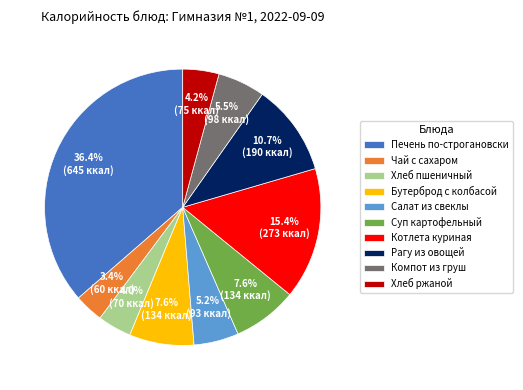

True or false: Чай с сахаром accounts for 17% of the total.

False